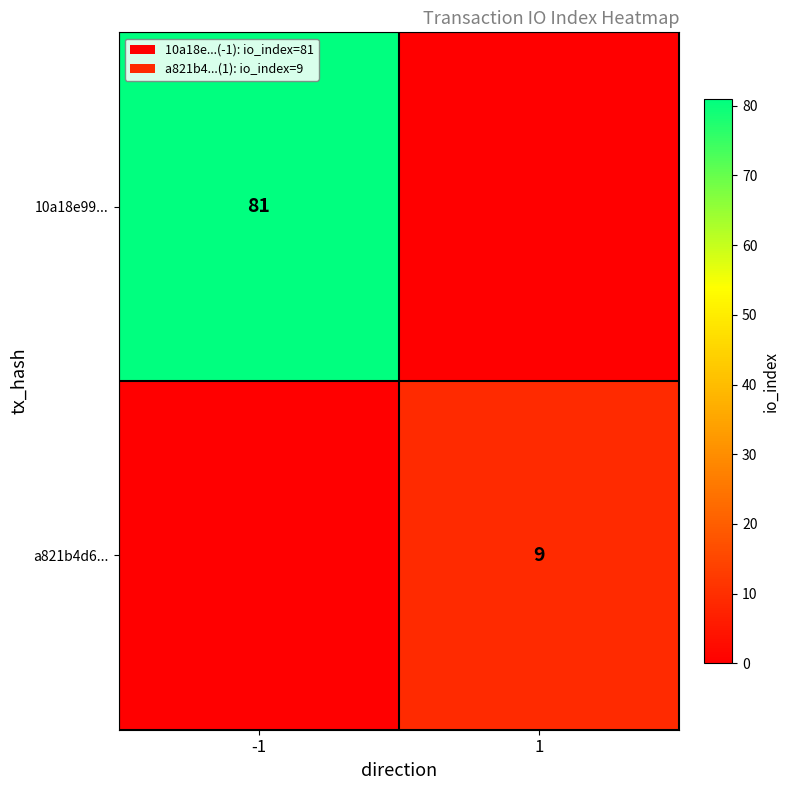

Is the value of 10a18e99... at -1 greater than the value of a821b4d6... at 1?

Yes